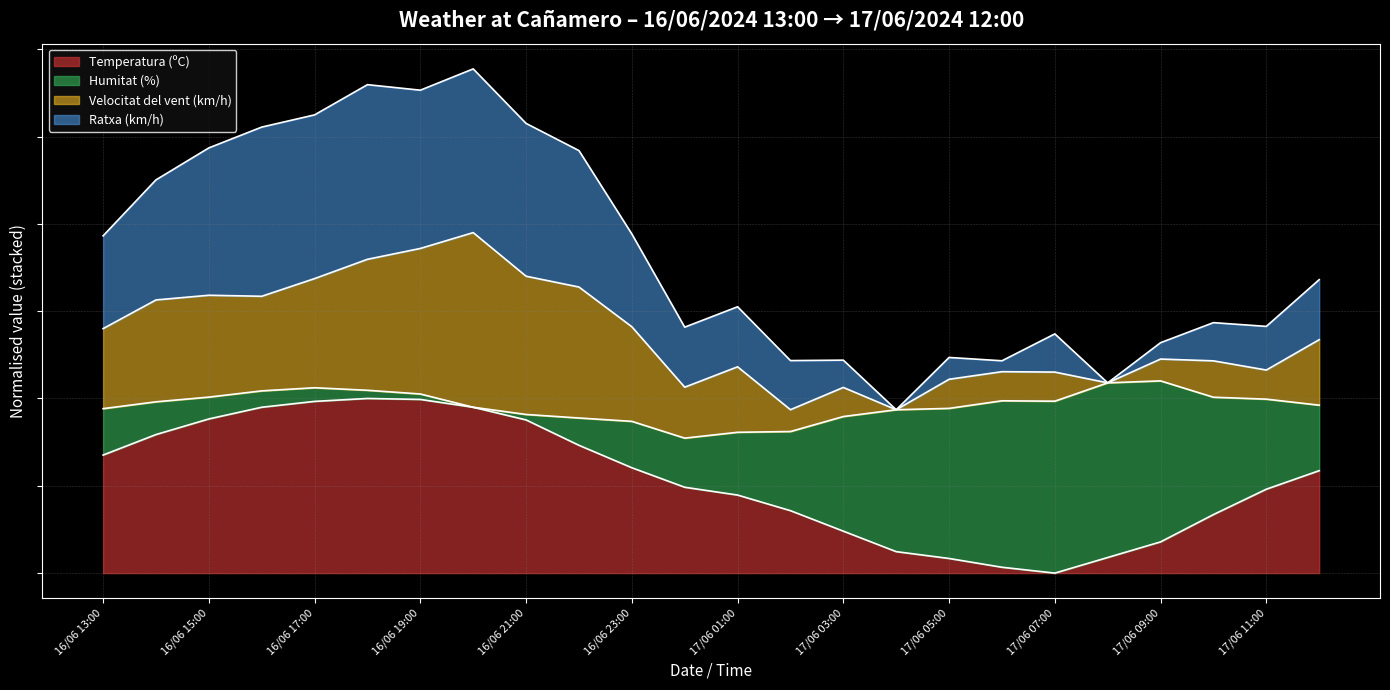

At which category does Temperatura (ºC) reach its first local peak?

16/06 18:00